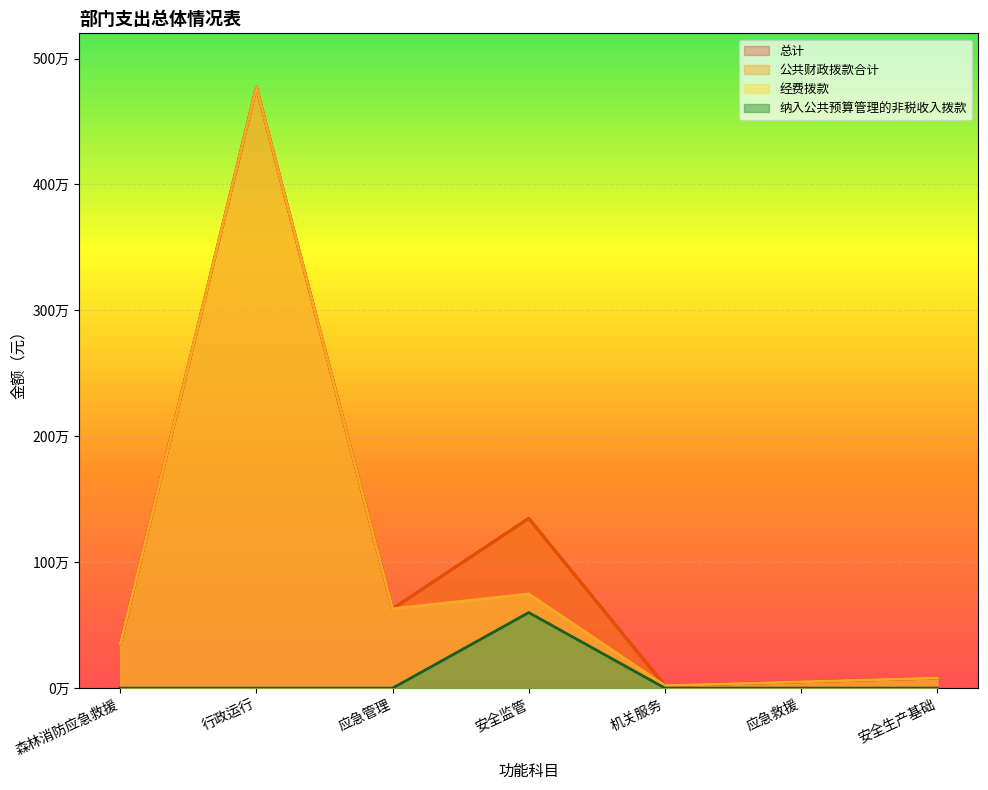

What is the total value across all series at 森林消防应急救援?

1050000.0